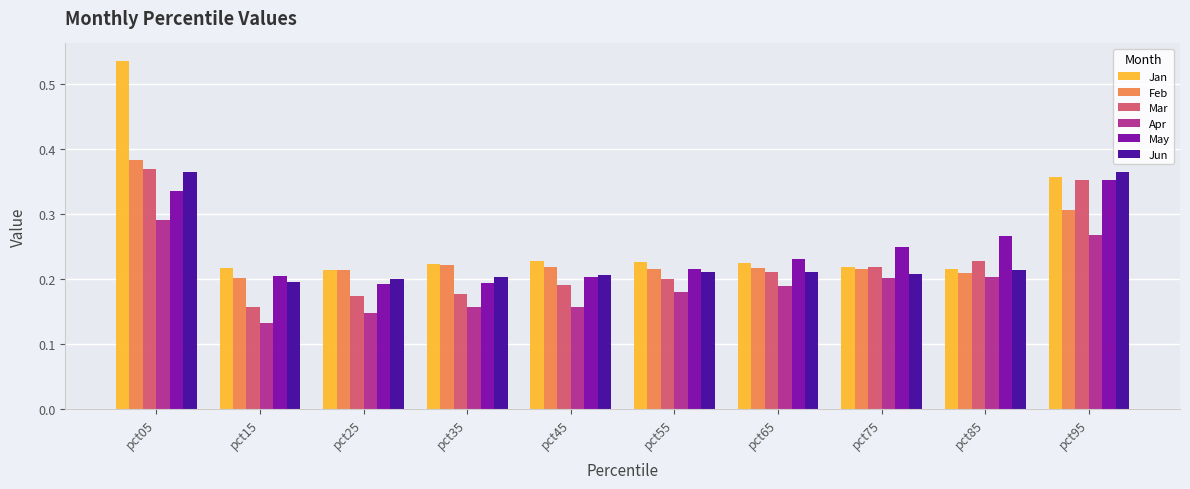

Which series has the largest range (max minus min)?

Jan